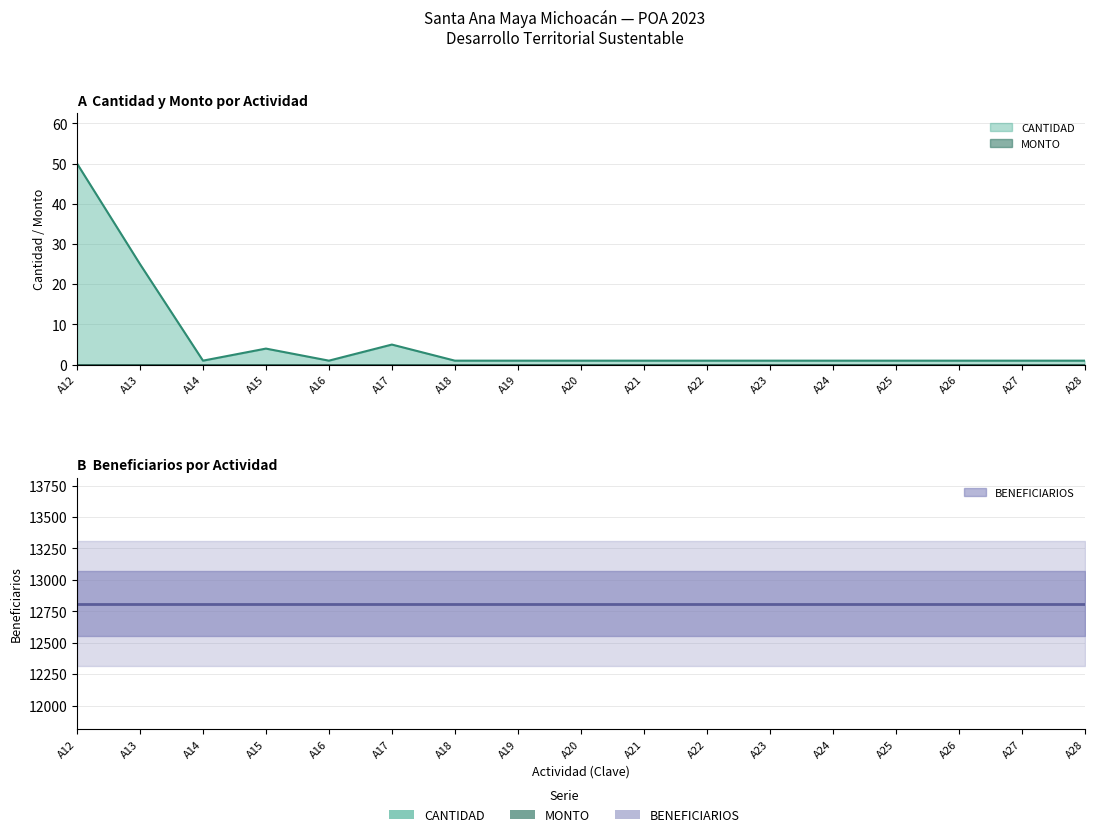

Is the value of MONTO at A27 greater than the value of CANTIDAD at A18?

No